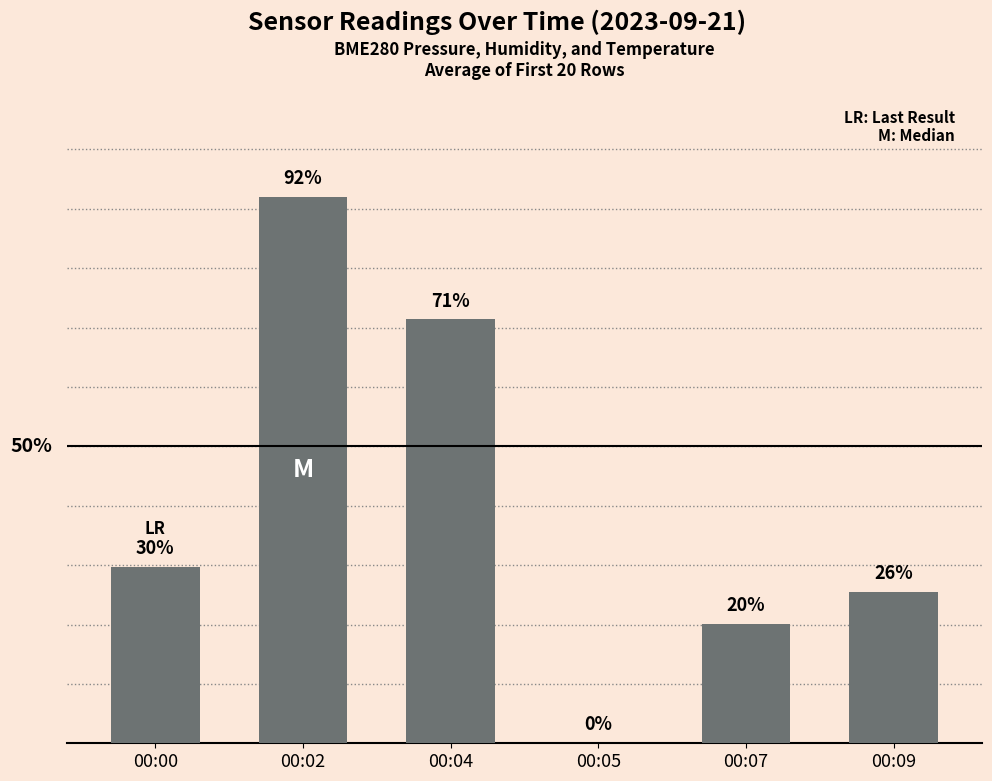

List the labels in order of value, largest first.

00:02, 00:04, 00:00, 00:09, 00:07, 00:05